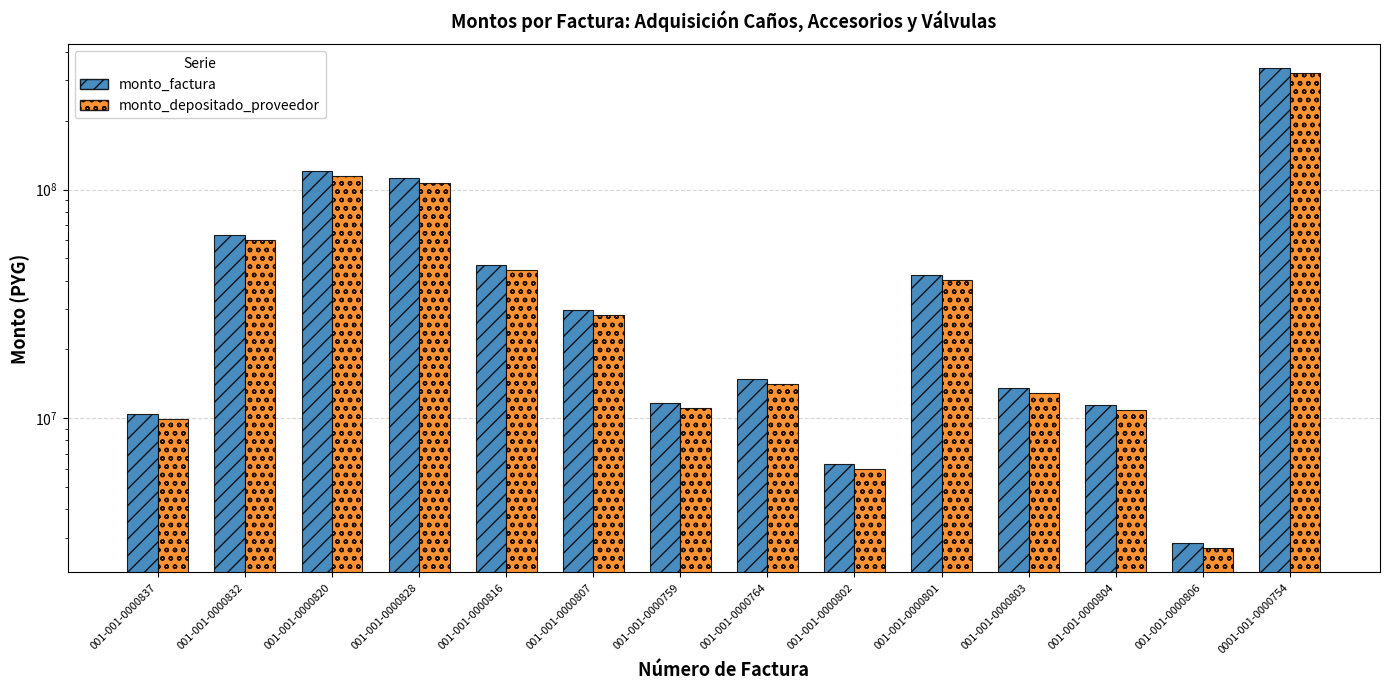

Which has a higher value, 001-001-0000816 or 001-001-0000820?

001-001-0000820